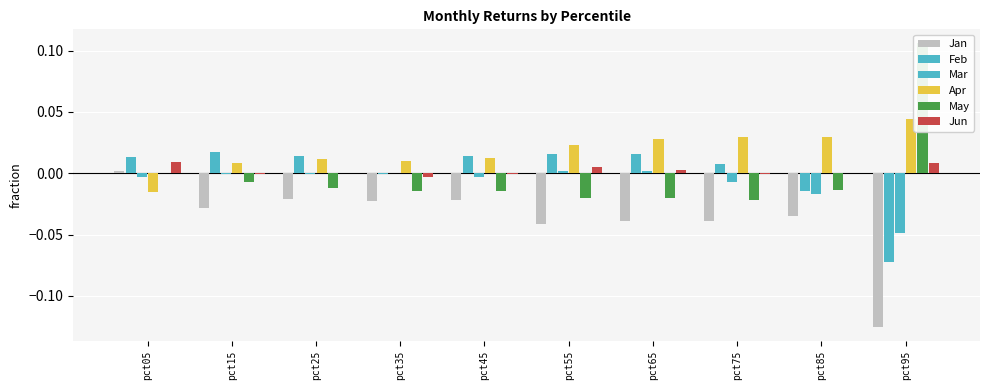

Which series has the largest range (max minus min)?

May